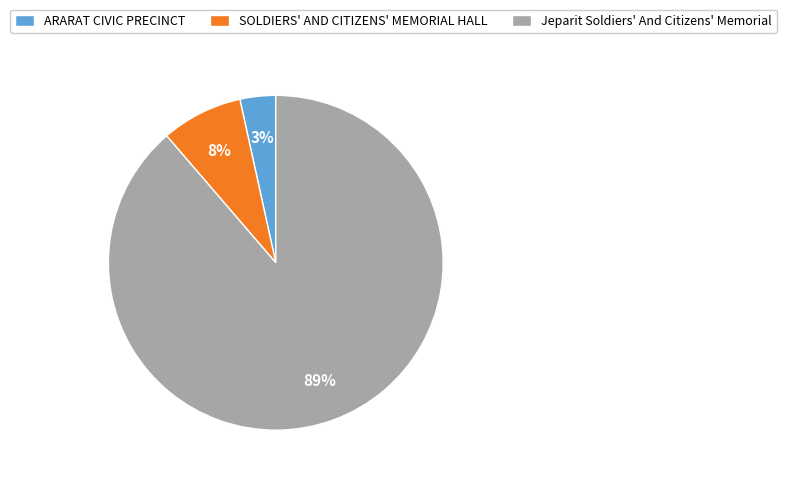

What is the majority slice?

Jeparit Soldiers' And Citizens' Memorial